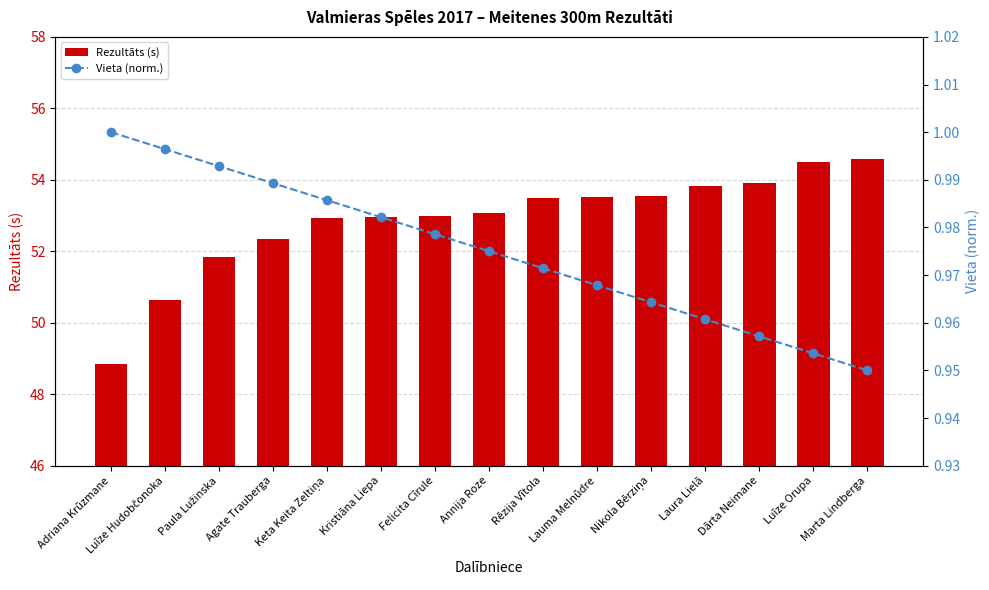

How many groups of bars are there?

15